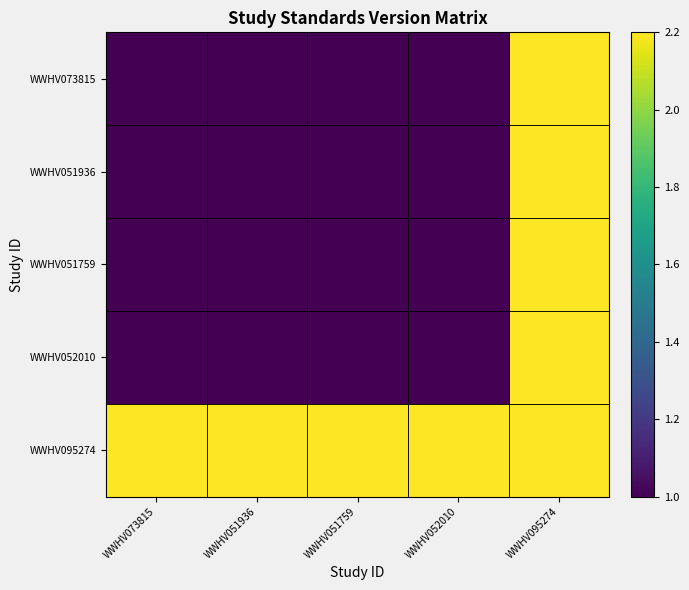

Reading right to left, what are all the values shown in this chart?

WWHV073815: WWHV095274=2.2	WWHV052010=1.0	WWHV051759=1.0	WWHV051936=1.0	WWHV073815=1.0
WWHV051936: WWHV095274=2.2	WWHV052010=1.0	WWHV051759=1.0	WWHV051936=1.0	WWHV073815=1.0
WWHV051759: WWHV095274=2.2	WWHV052010=1.0	WWHV051759=1.0	WWHV051936=1.0	WWHV073815=1.0
WWHV052010: WWHV095274=2.2	WWHV052010=1.0	WWHV051759=1.0	WWHV051936=1.0	WWHV073815=1.0
WWHV095274: WWHV095274=2.2	WWHV052010=2.2	WWHV051759=2.2	WWHV051936=2.2	WWHV073815=2.2